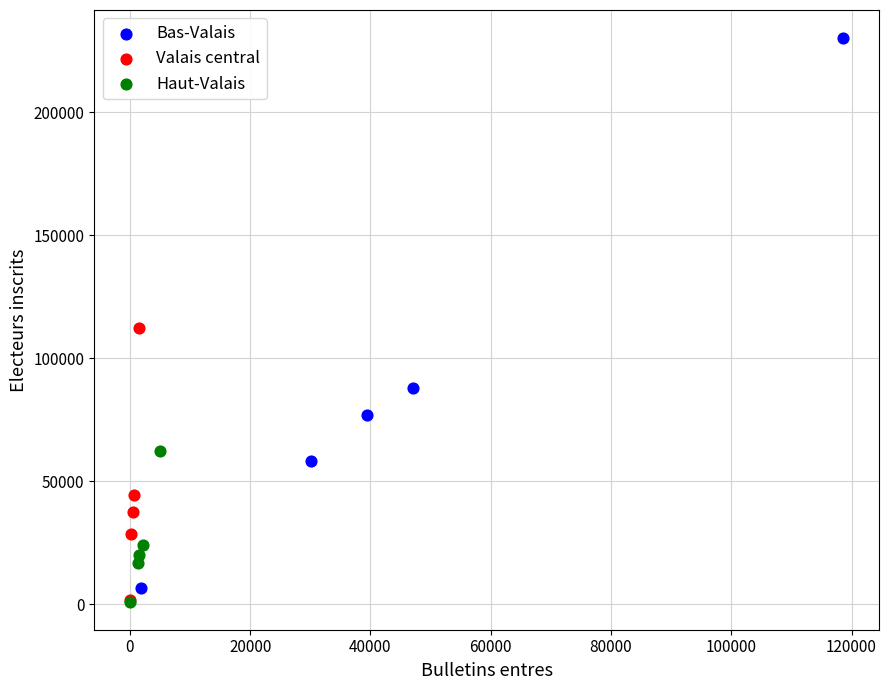

What are all the series names shown in the legend?

Bas-Valais, Valais central, Haut-Valais